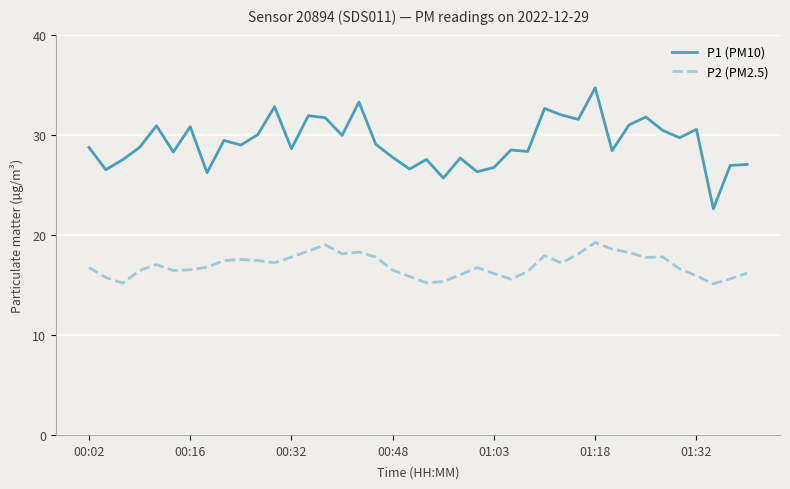

How many series are shown in this chart?

2